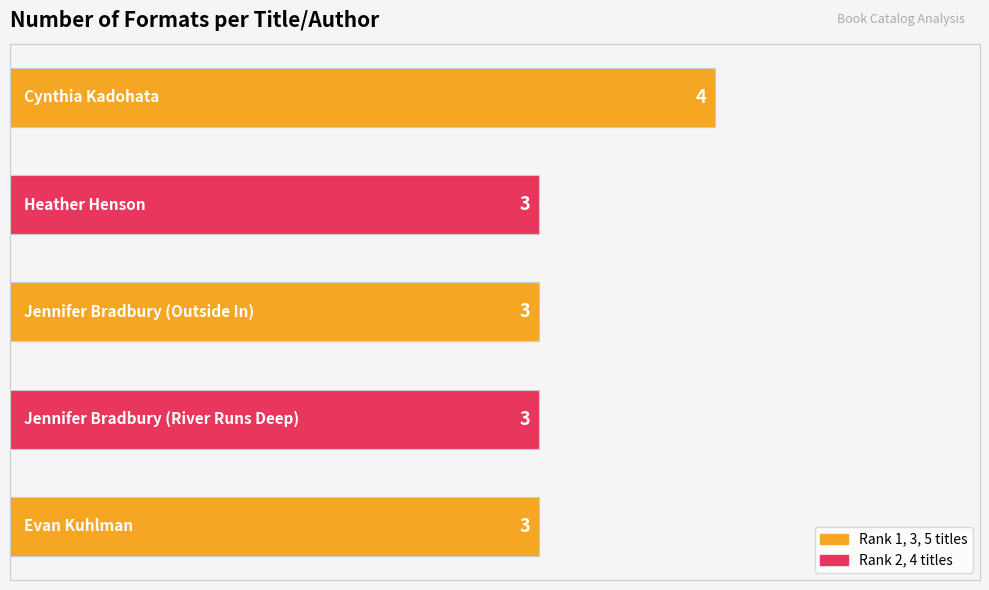

What is the value of the 5th bar from the top?

3